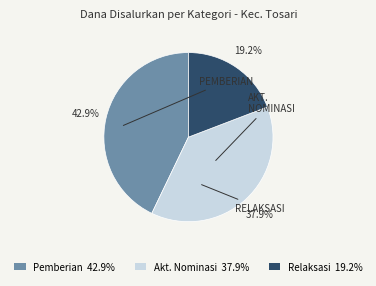

Rank the categories by value from highest to lowest.

Pemberian 42.9%, Akt. Nominasi 37.9%, Relaksasi 19.2%